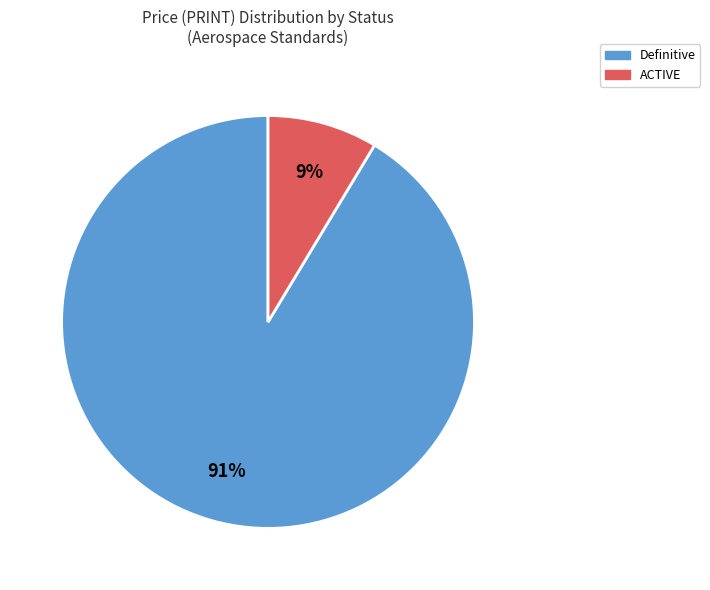

Is there any slice that represents more than half of the pie?

Yes